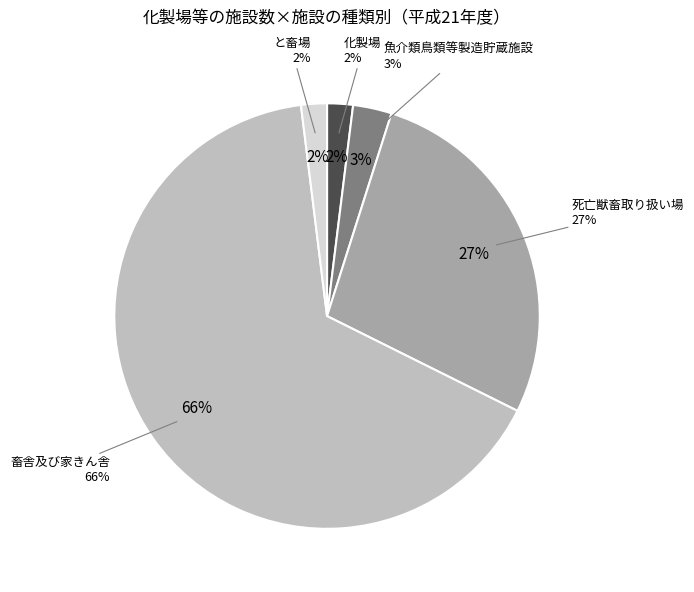

How many slices are in this pie chart?

5